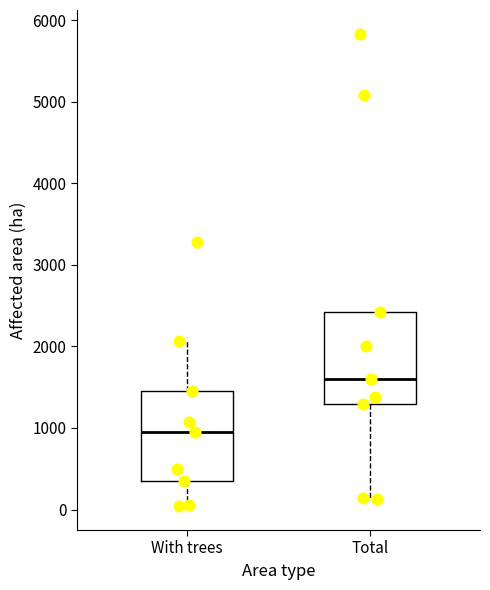

Reading left to right, transcribe this box plot: for each box, give where its median line is, the range the box spans, and where its two whiskers end, as read against the y-axis. The values are not printed on the chart, so give them approximately, as read against the axis.

With trees: median 1000, box 400 to 1500, whiskers 0 to 2100
Total: median 1600, box 1300 to 2400, whiskers 100 to 2400